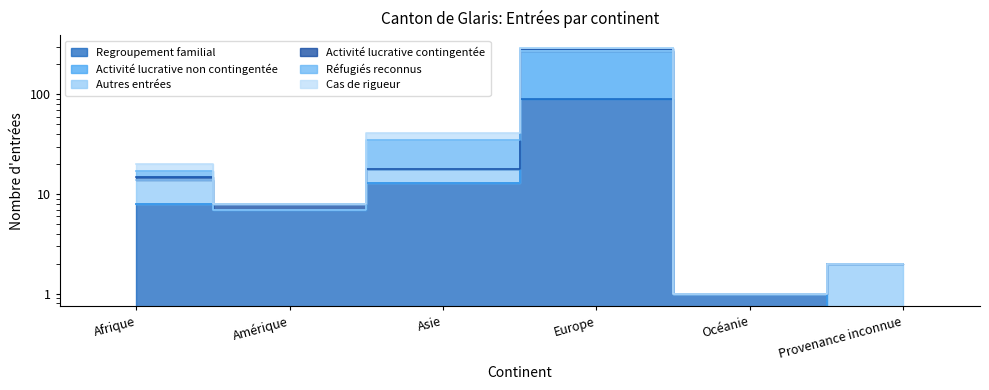

True or false: Activité lucrative non contingentée and Activité lucrative contingentée intersect in this chart.

False